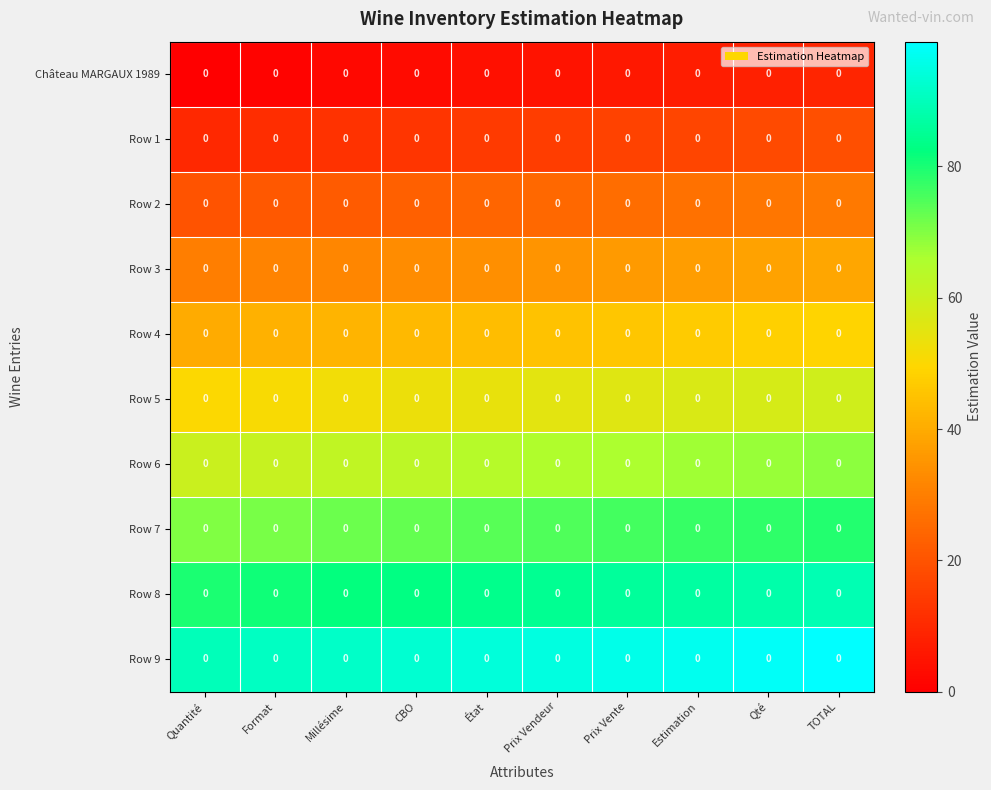

Which category has the lowest value in the Row 7 series?

Quantité